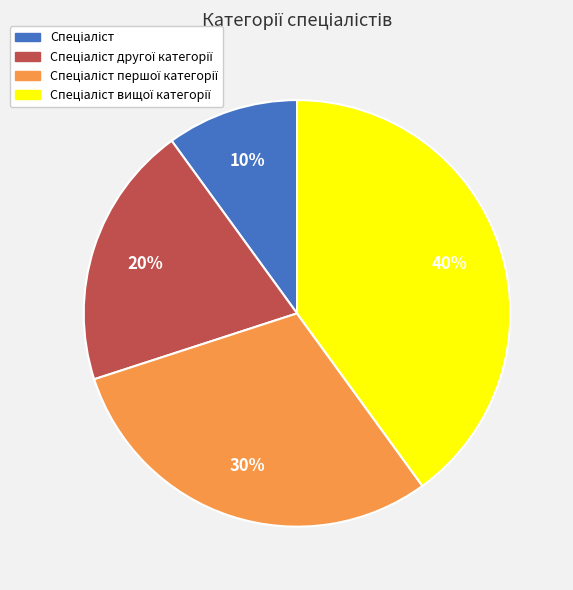

To the nearest percent, what is the difference between the largest and smallest slice percentages?

30%